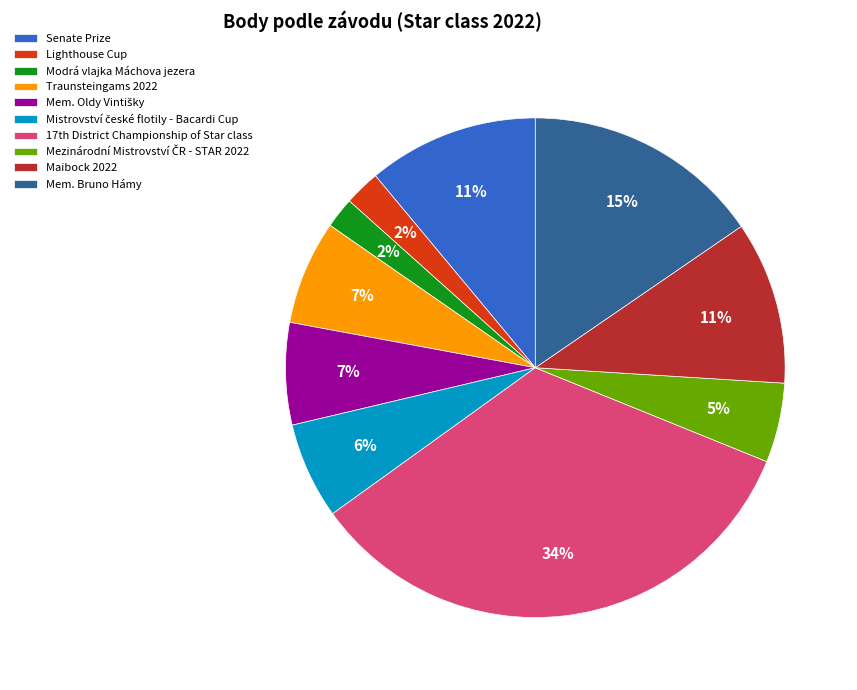

Is there any slice that represents more than half of the pie?

No